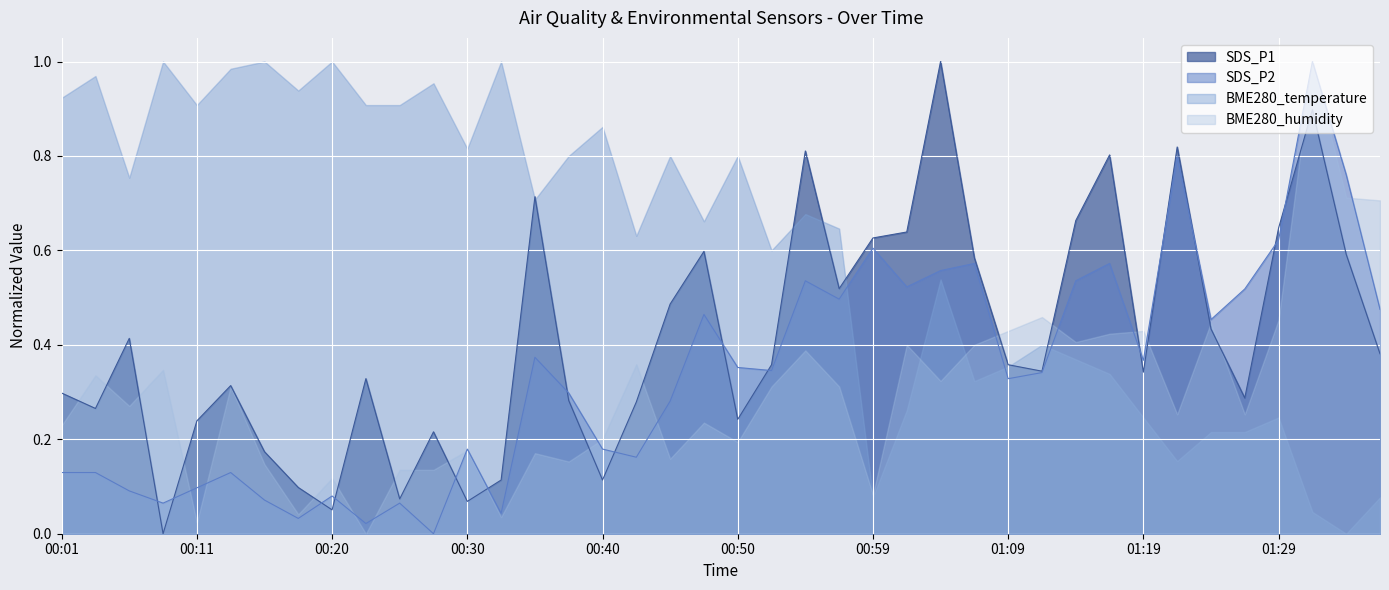

The SDS_P2 series shows 0.2 at 00:01. True or false?

False